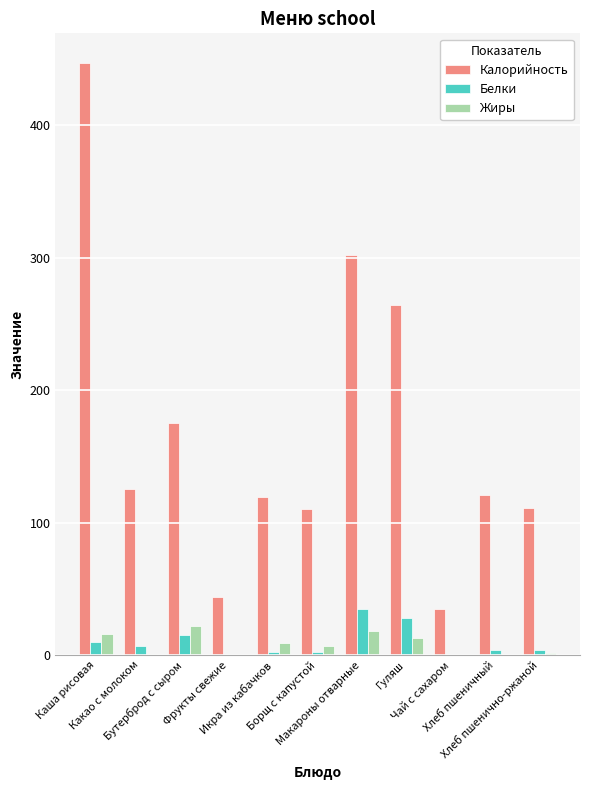

Count the number of data series in this chart.

3